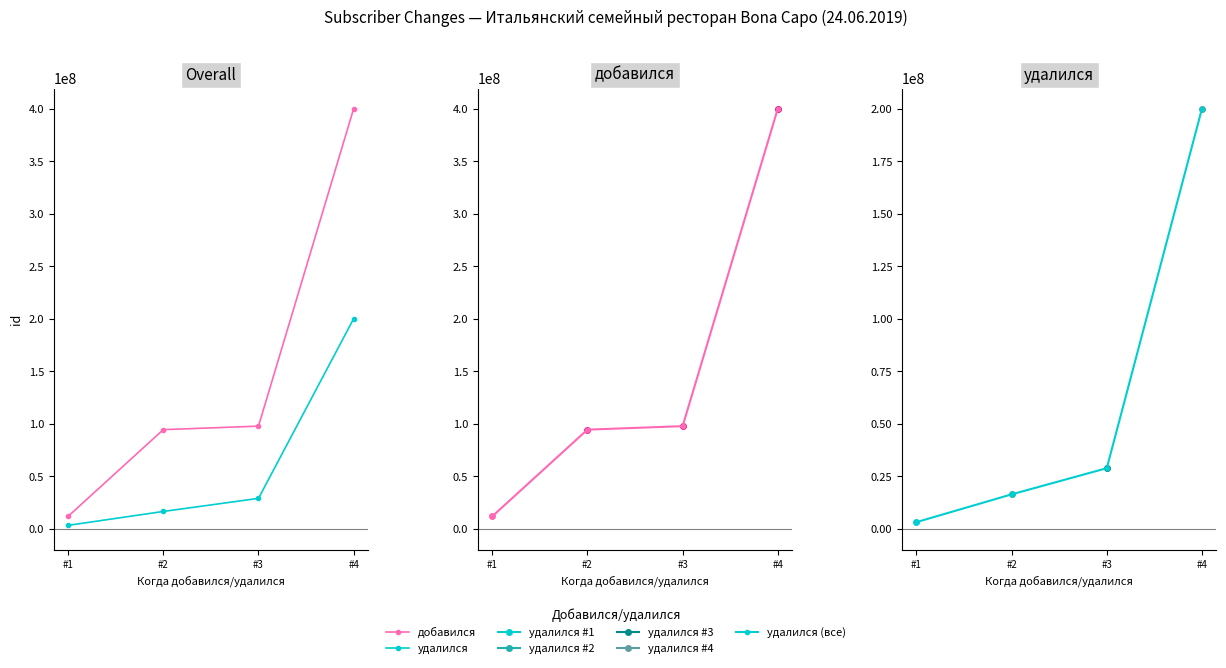

Does the chart display data point markers on the line(s)?

Yes